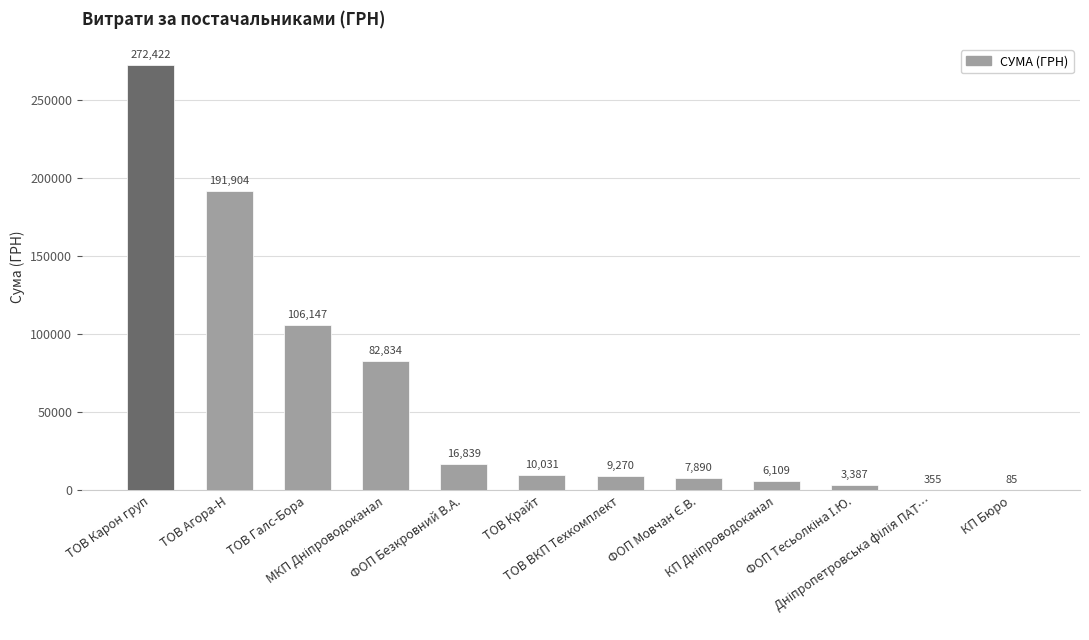

What is the greatest value displayed?

272422.2